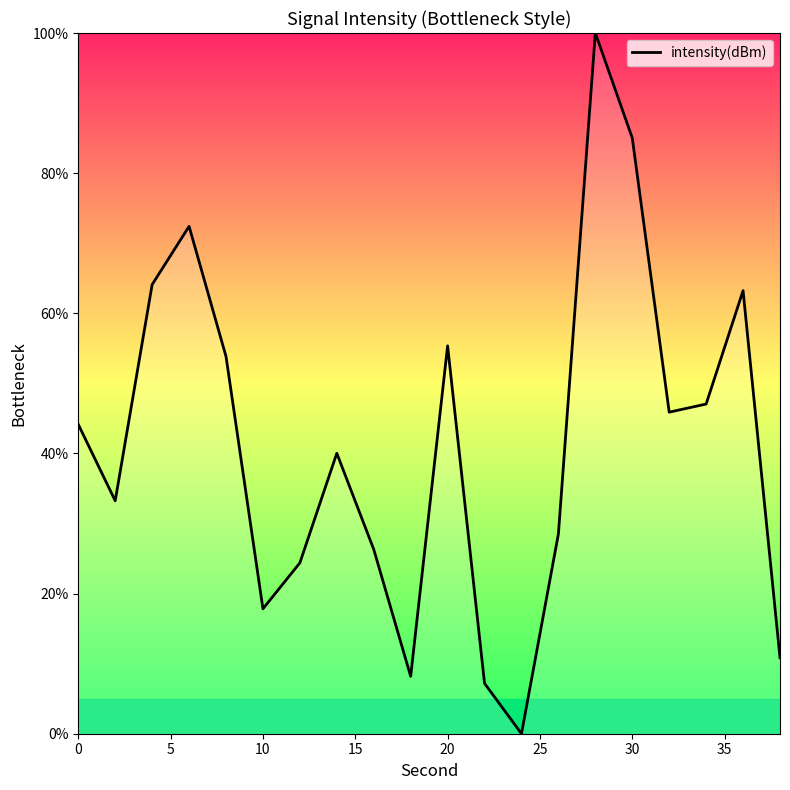

What is the difference between the maximum and second lowest values?

92.8